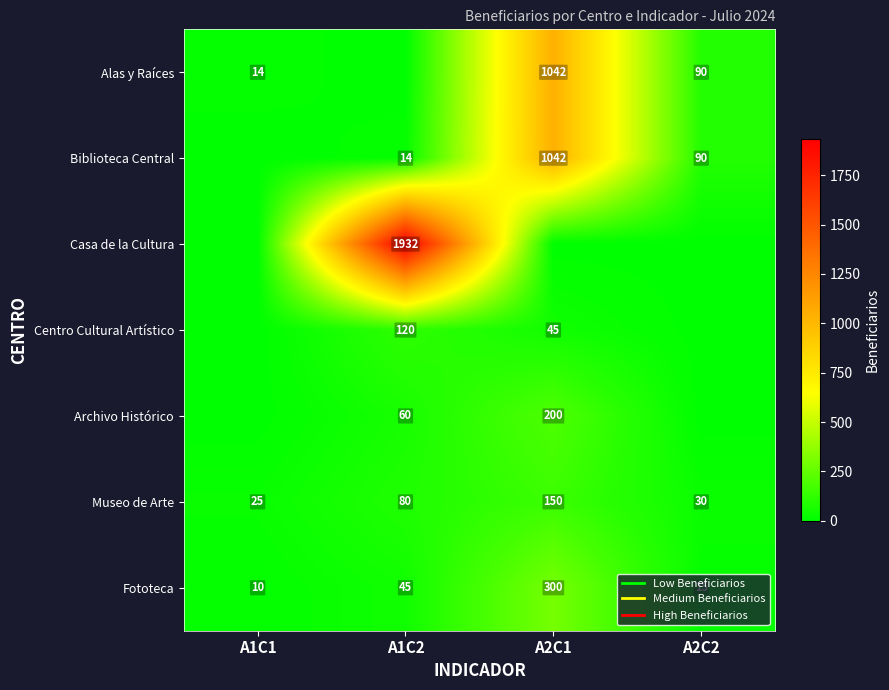

What is the sum of the Fototeca values at A1C1 and A1C2?

55